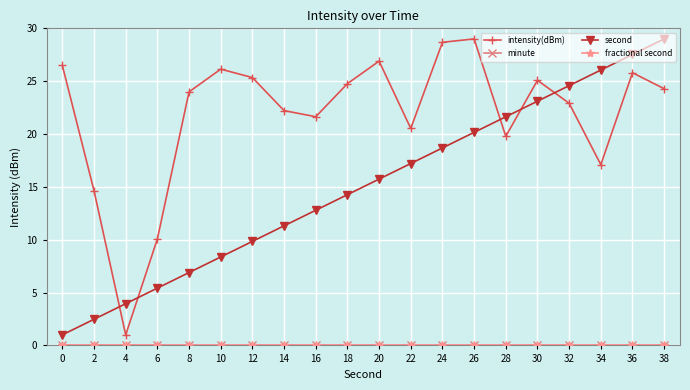

Reading left to right, transcribe all the data shown in this chart.

intensity(dBm): 0=26.5	2=14.6	4=1.0	6=10.1	8=24.0	10=26.1	12=25.3	14=22.2	16=21.6	18=24.8	20=26.9	22=20.5	24=28.7	26=29.0	28=19.8	30=25.1	32=22.9	34=17.1	36=25.8	38=24.3
minute: 0=0.0	2=0.0	4=0.0	6=0.0	8=0.0	10=0.0	12=0.0	14=0.0	16=0.0	18=0.0	20=0.0	22=0.0	24=0.0	26=0.0	28=0.0	30=0.0	32=0.0	34=0.0	36=0.0	38=0.0
second: 0=1.0	2=2.5	4=3.9	6=5.4	8=6.9	10=8.4	12=9.8	14=11.3	16=12.8	18=14.3	20=15.7	22=17.2	24=18.7	26=20.2	28=21.6	30=23.1	32=24.6	34=26.1	36=27.5	38=29.0
fractional second: 0=0.0	2=0.0	4=0.0	6=0.0	8=0.0	10=0.0	12=0.0	14=0.0	16=0.0	18=0.0	20=0.0	22=0.0	24=0.0	26=0.0	28=0.0	30=0.0	32=0.0	34=0.0	36=0.0	38=0.0